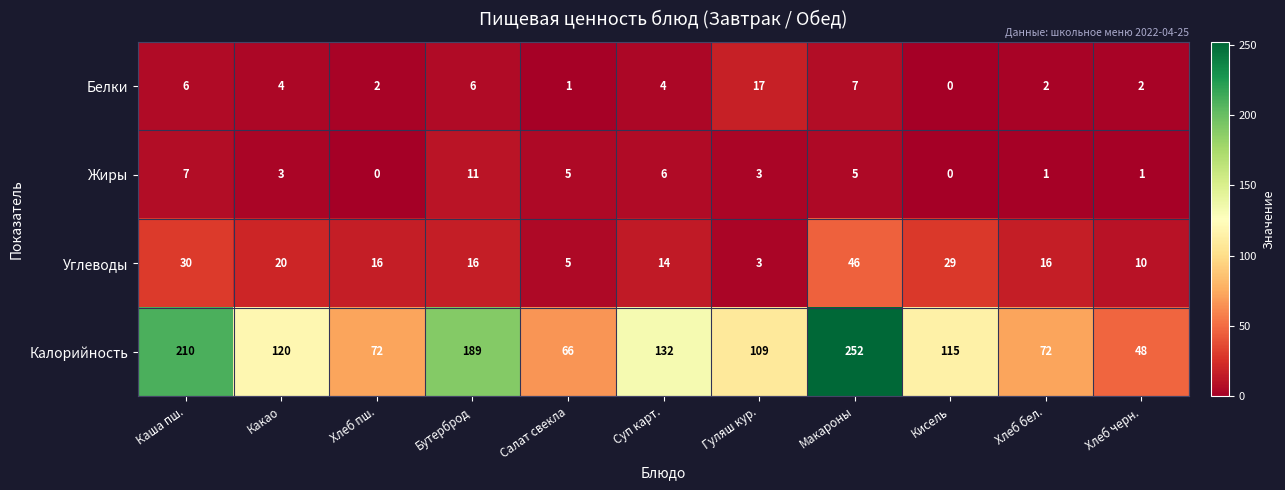

What is the greatest value displayed?

252